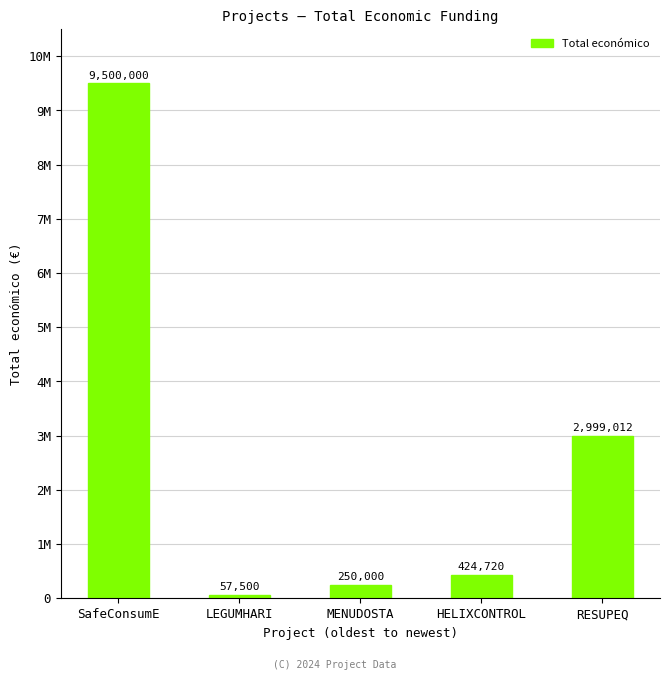

What is the label of the 4th bar from the left?

HELIXCONTROL